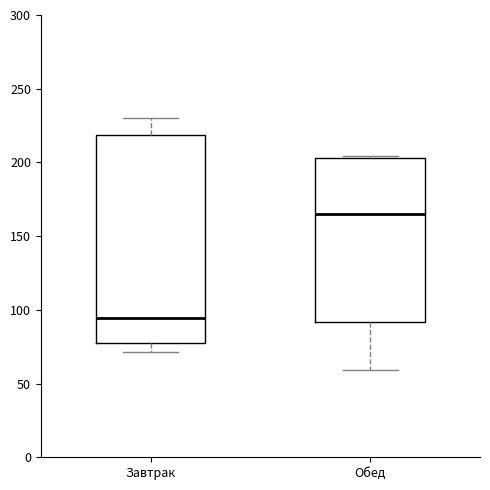

Reading left to right, transcribe this box plot: for each box, give where its median line is, the range the box spans, and where its two whiskers end, as read against the y-axis. The values are not printed on the chart, so give them approximately, as read against the axis.

Завтрак: median 95, box 75 to 220, whiskers 70 to 230
Обед: median 165, box 90 to 205, whiskers 60 to 205